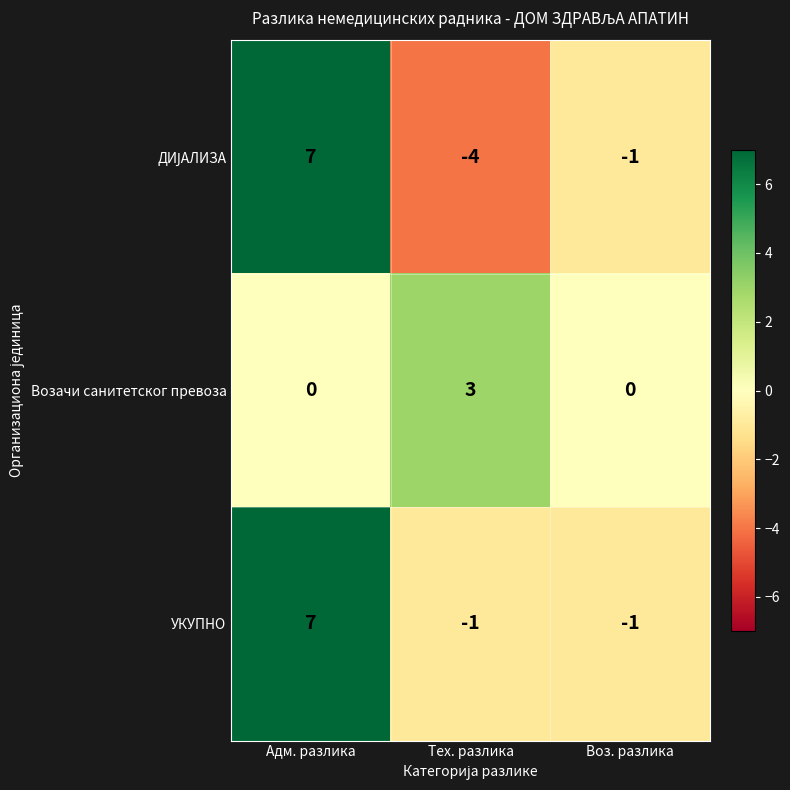

At which category is the sum across all series the highest?

Адм. разлика